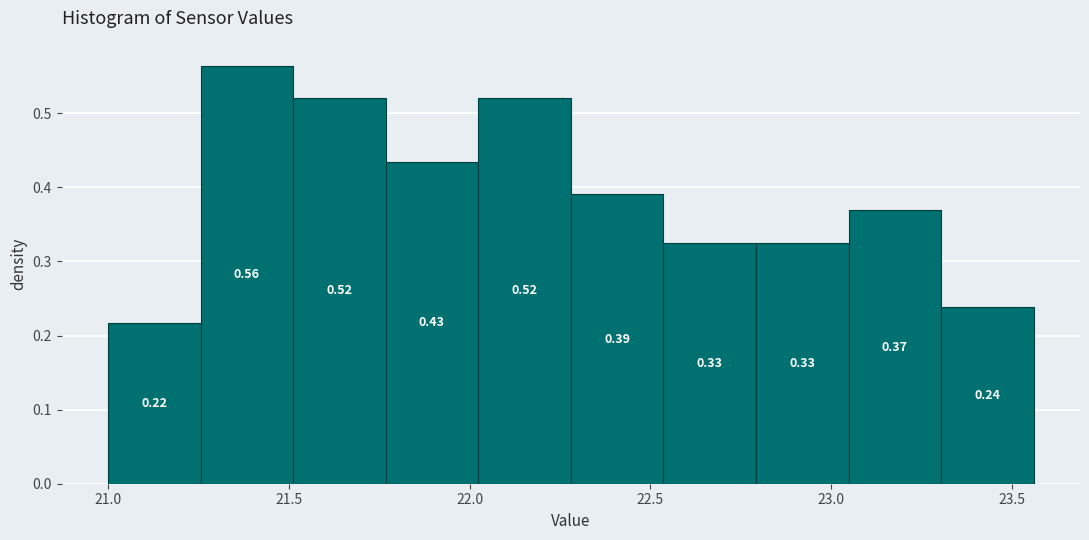

Which range on the x-axis has the tallest bar?

21.25 to 21.50